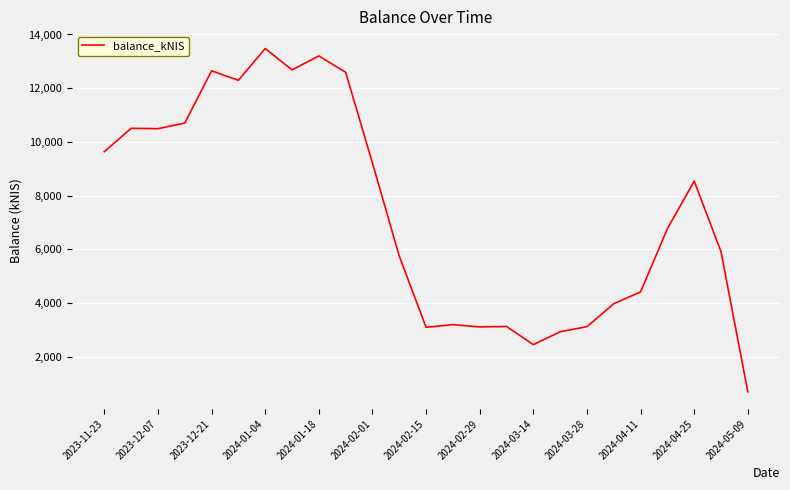

What is the greatest value displayed?

13479.0